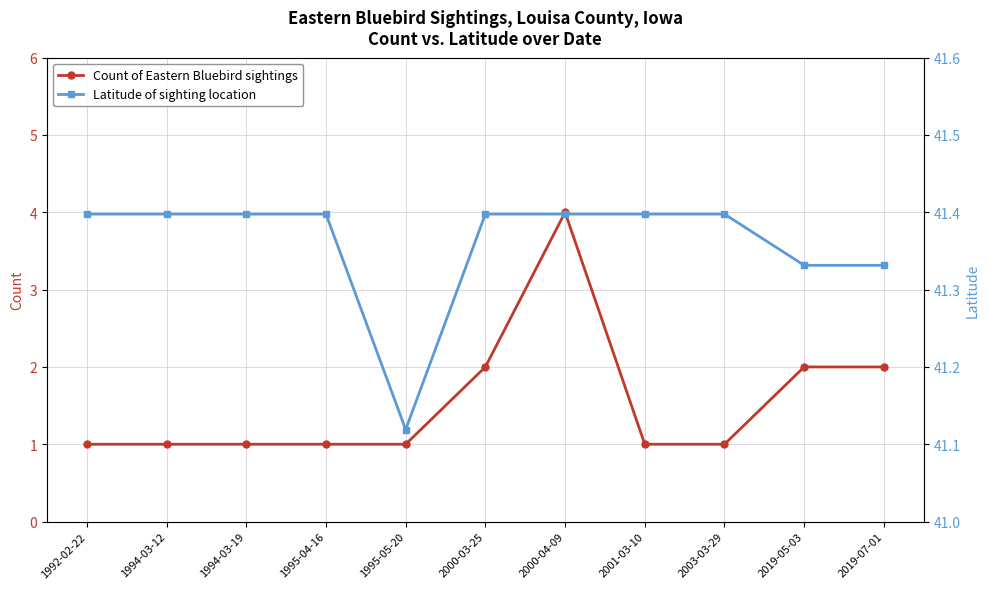

What is the average value of the Latitude of sighting location series?

41.4